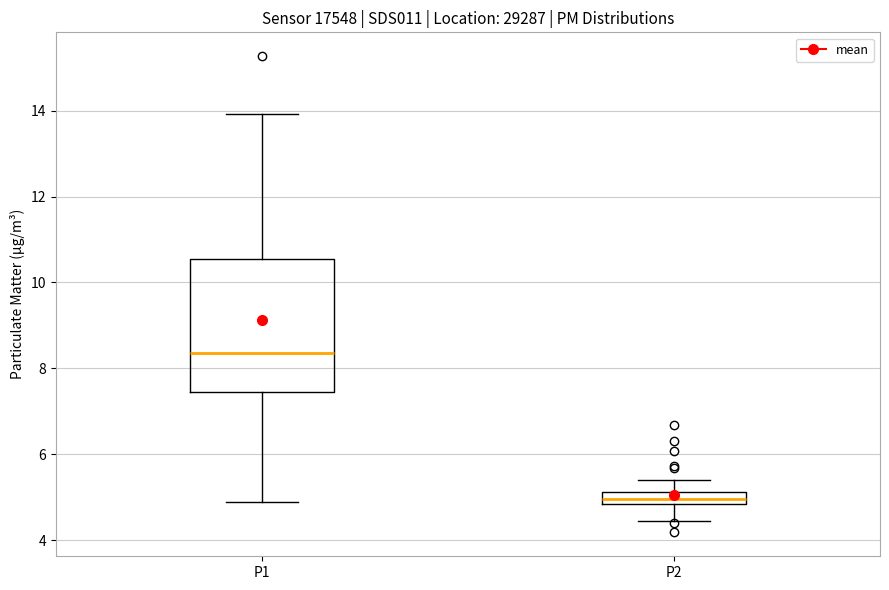

Where does the upper whisker of the box for P2 end on the y-axis? The values are not printed on the chart, so give them approximately, as read against the axis.

5.4